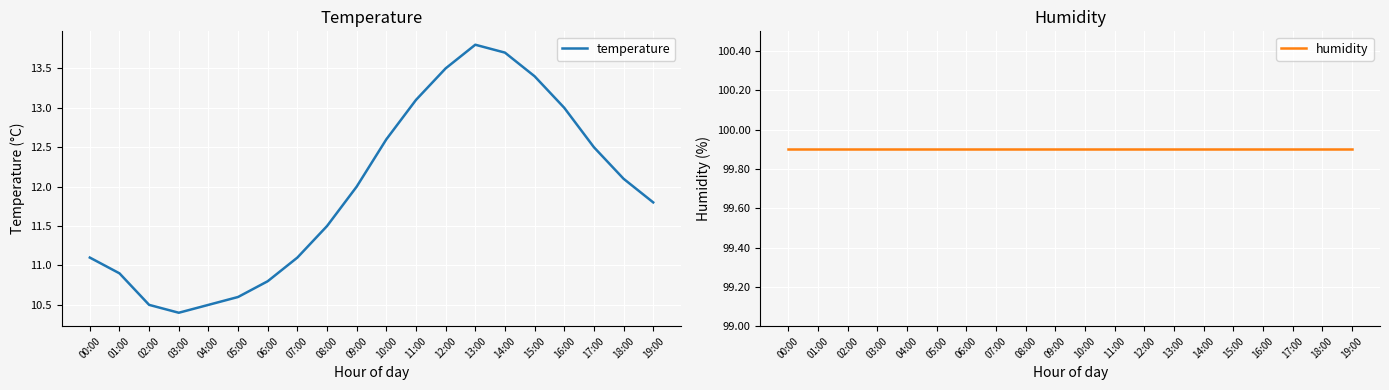

At which category is the sum across all series the highest?

13:00